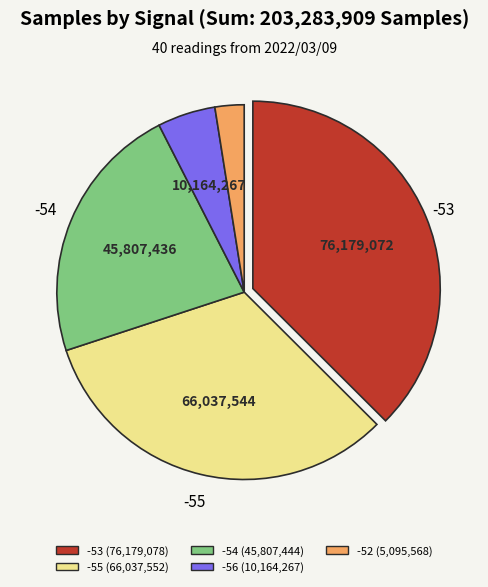

Count the number of slices in the pie.

5